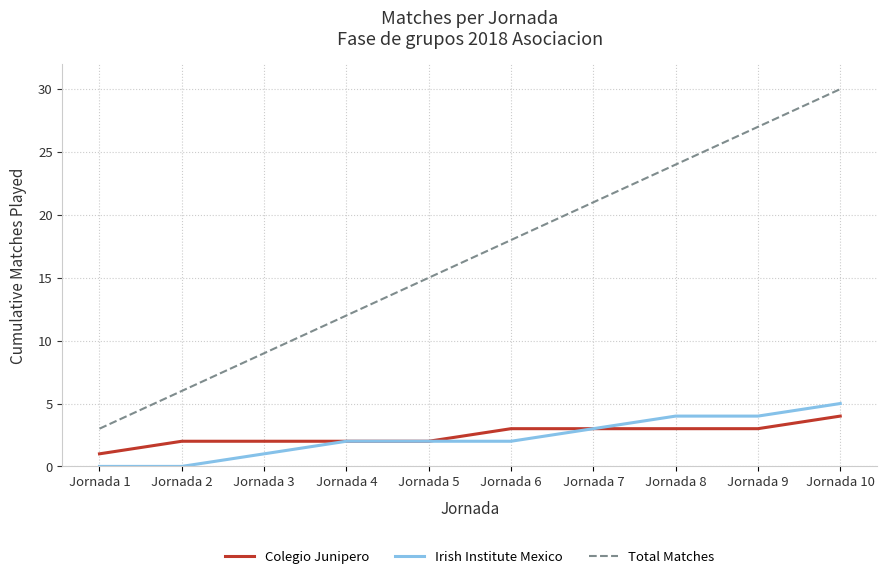

Which series has the largest total across all categories?

Total Matches